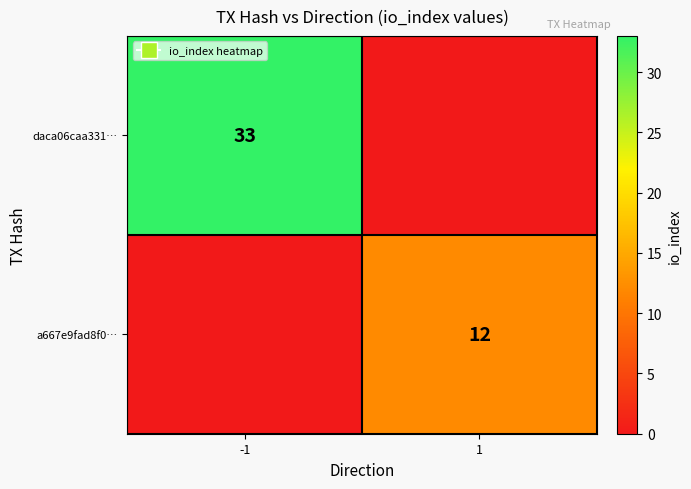

The value of daca06caa331… at -1 is 33. True or false?

True